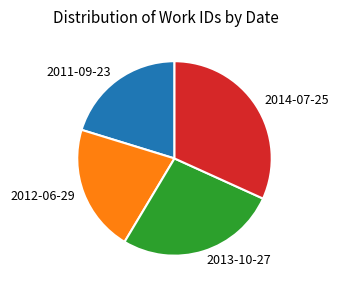

What is the ratio of the value at 2013-10-27 to the value at 2011-09-23?

1.3